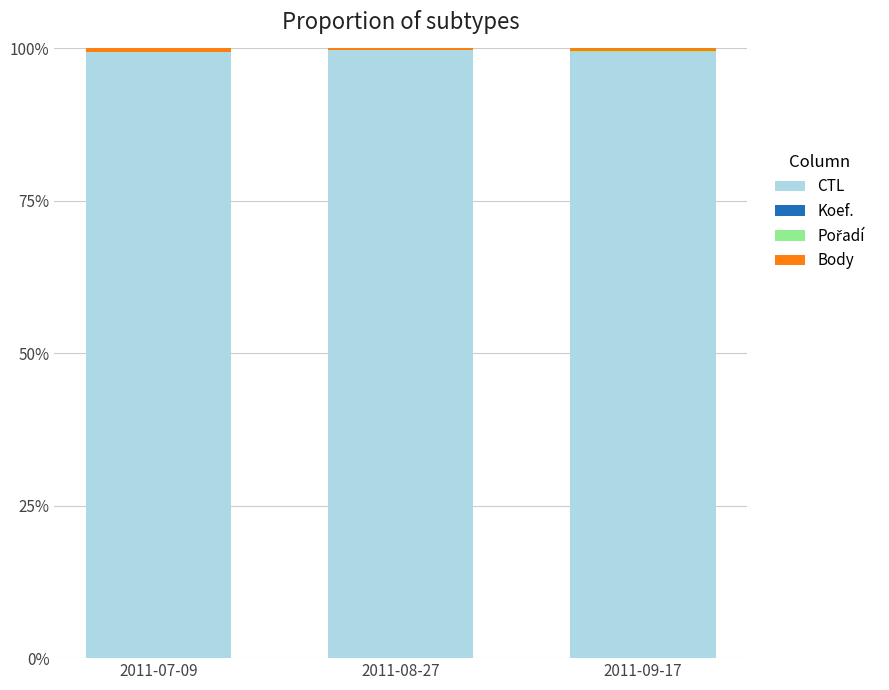

The CTL series shows 99.8 at 2011-08-27. True or false?

True